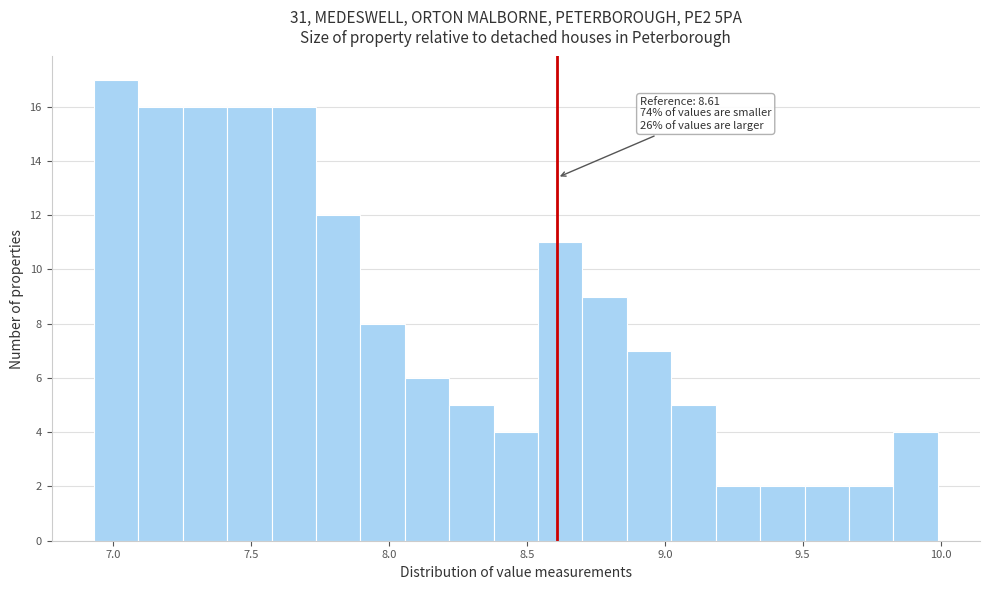

Read against the x-axis, roughly where is the centre of the tallest bar?

7.00